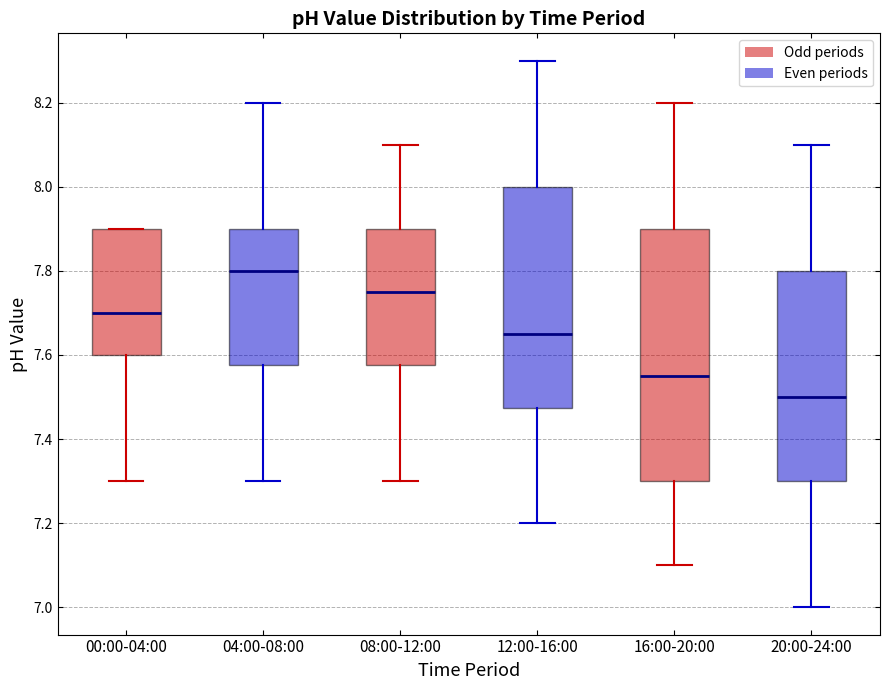

Reading left to right, read every box against the y-axis: the position of its median line, the range the box covers, and the ends of its whiskers. The values are not printed on the chart, so give them approximately, as read against the axis.

00:00-04:00: median 7.70, box 7.60 to 7.90, whiskers 7.30 to 7.90
04:00-08:00: median 7.80, box 7.58 to 7.90, whiskers 7.30 to 8.20
08:00-12:00: median 7.76, box 7.58 to 7.90, whiskers 7.30 to 8.10
12:00-16:00: median 7.66, box 7.48 to 8.00, whiskers 7.20 to 8.30
16:00-20:00: median 7.56, box 7.30 to 7.90, whiskers 7.10 to 8.20
20:00-24:00: median 7.50, box 7.30 to 7.80, whiskers 7.00 to 8.10